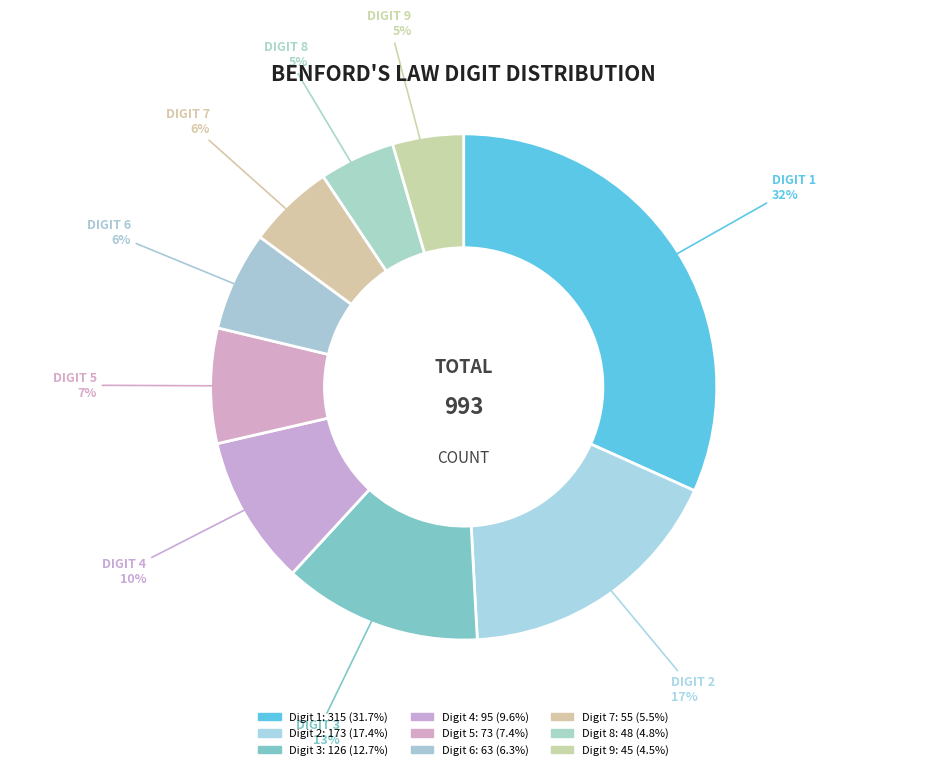

Which category has the biggest portion of the pie?

1